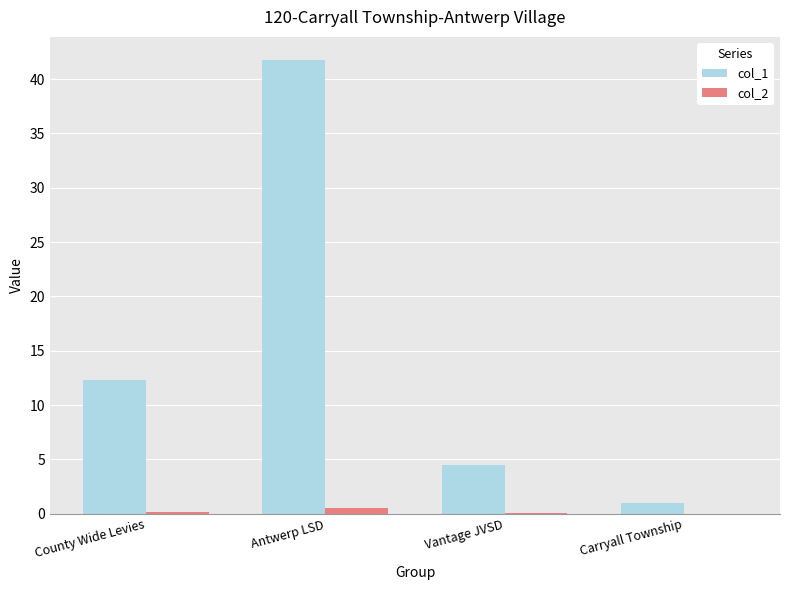

Which series has the largest total across all categories?

col_1